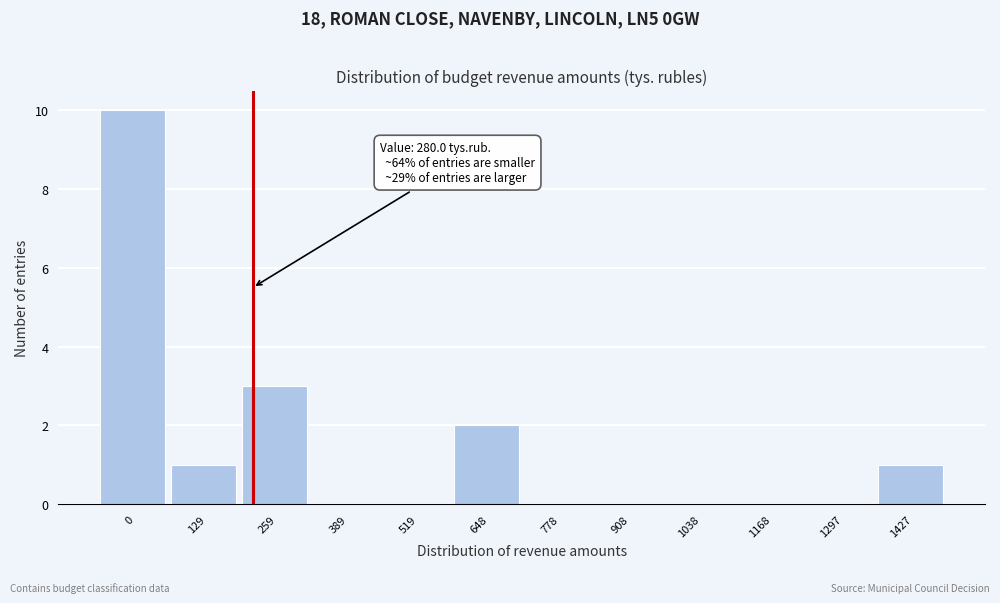

Reading right to left, transcribe all the data shown in this chart.

1427=1	1297=0	1168=0	1038=0	908=0	778=0	648=2	519=0	389=0	259=3	129=1	0=10